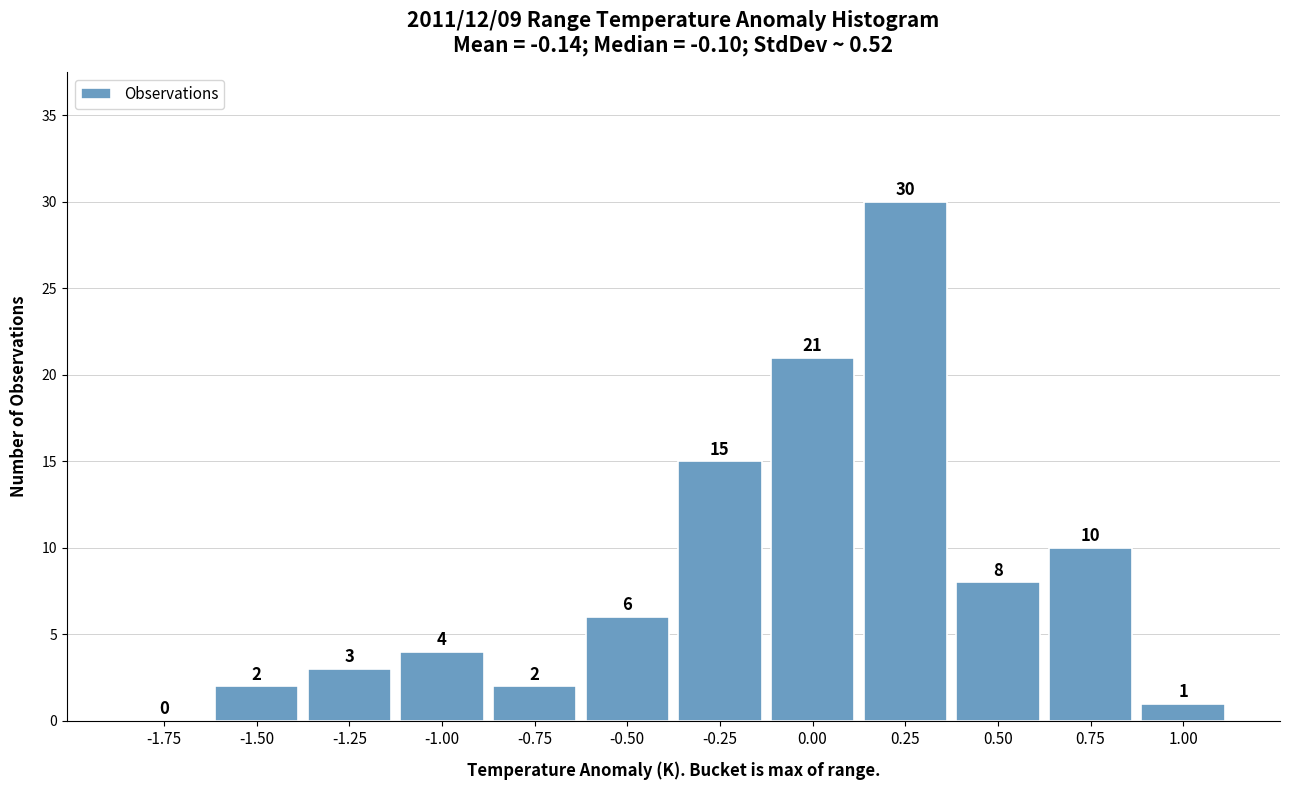

Reading left to right, extract all data points from this chart.

-1.75=0	-1.50=2	-1.25=3	-1.00=4	-0.75=2	-0.50=6	-0.25=15	0.00=21	0.25=30	0.50=8	0.75=10	1.00=1